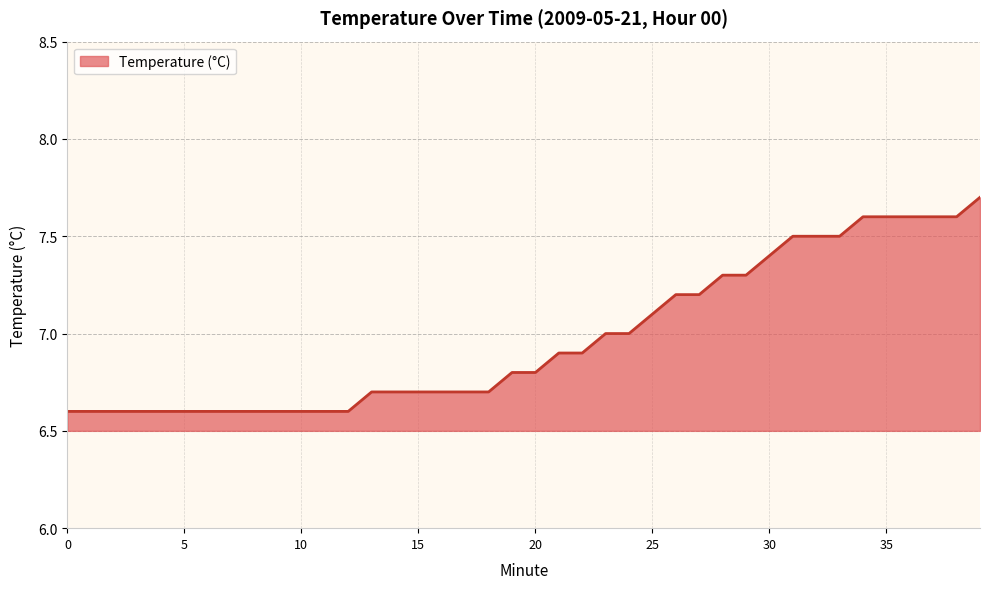

What is the minimum value shown in the chart?

6.6